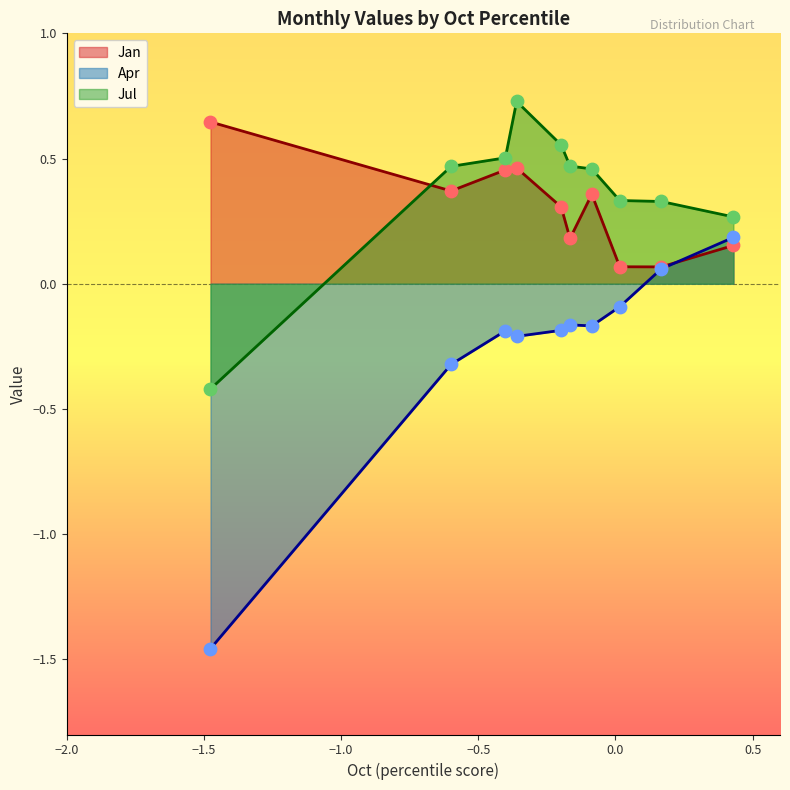

Which series has the widest spread of values?

Apr